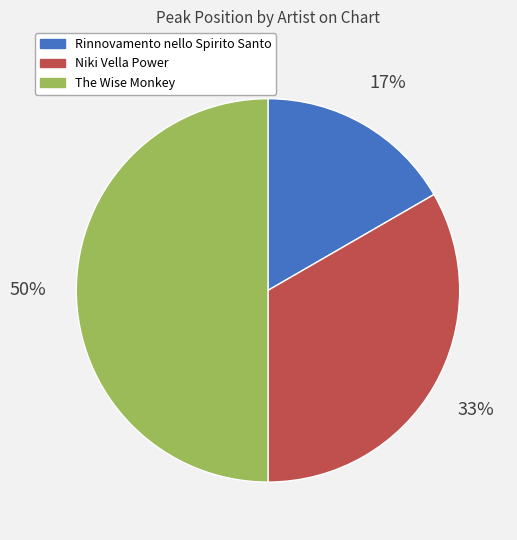

To the nearest percent, what percentage of the pie is The Wise Monkey?

50%